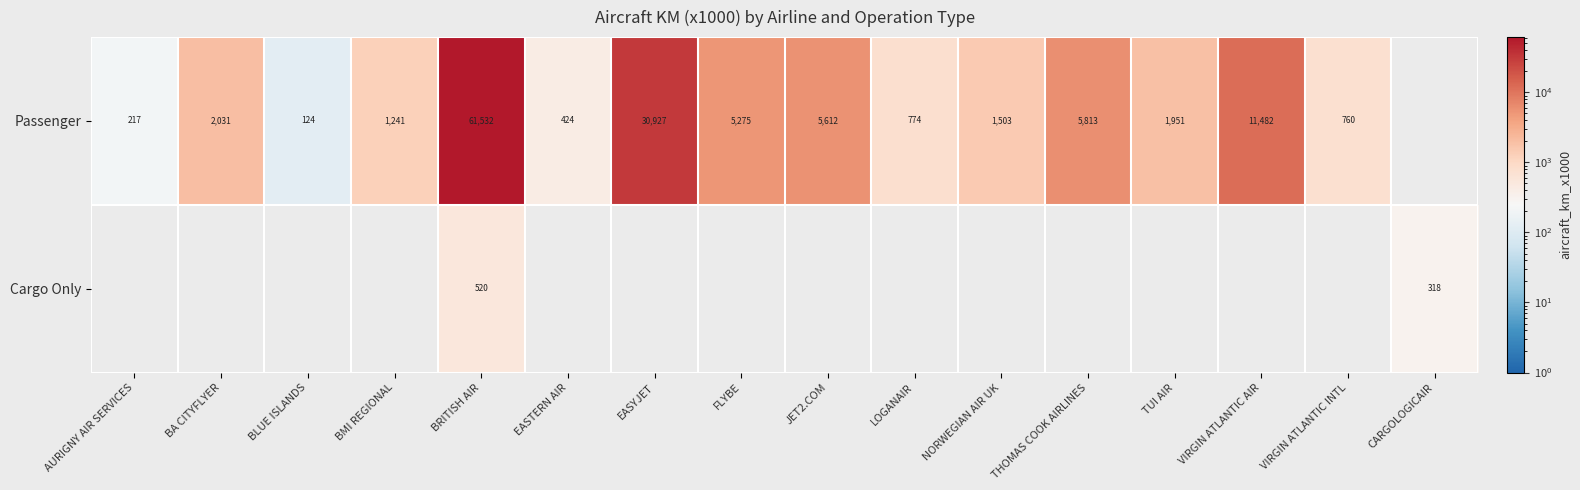

What is the sum of the Passenger values at THOMAS COOK AIRLINES and EASTERN AIR?

6237